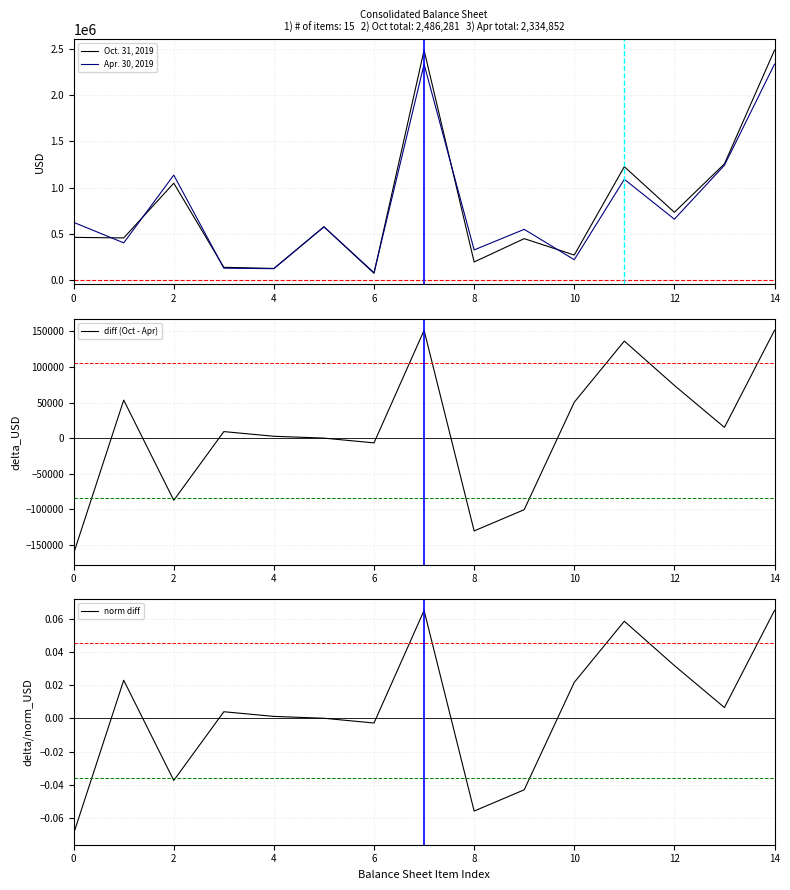

What is the lowest value of the Apr. 30, 2019 series?

82948